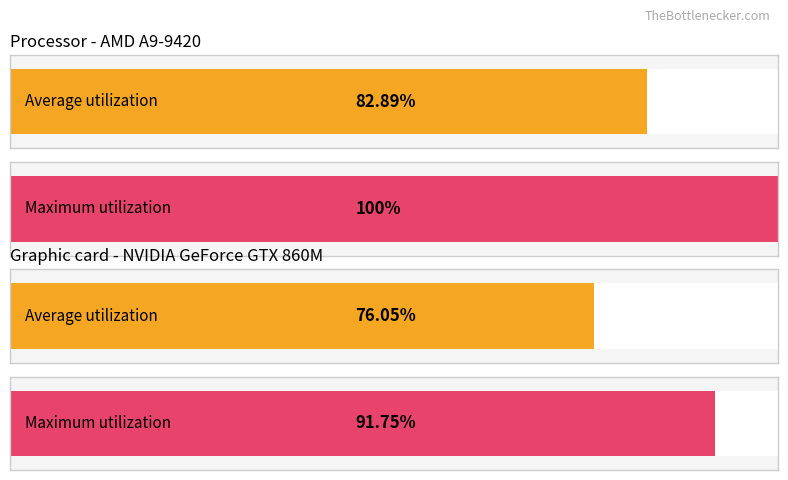

List the series in order of their peak value, lowest first.

Average utilization, Maximum utilization